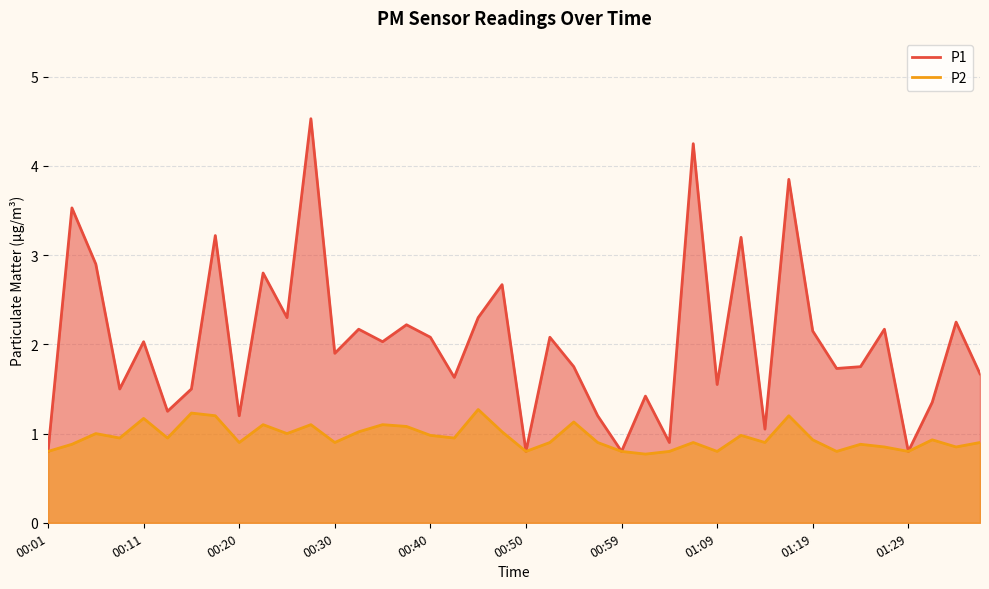

True or false: P2 and P1 intersect in this chart.

False